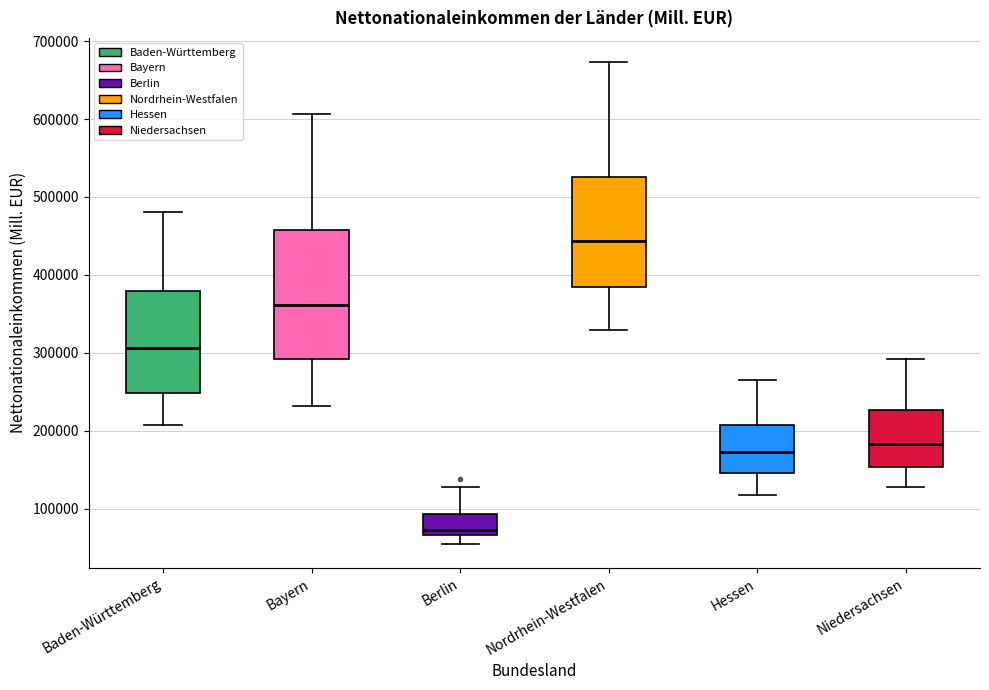

Which box is the tallest, from its lower edge to its upper edge?

Bayern